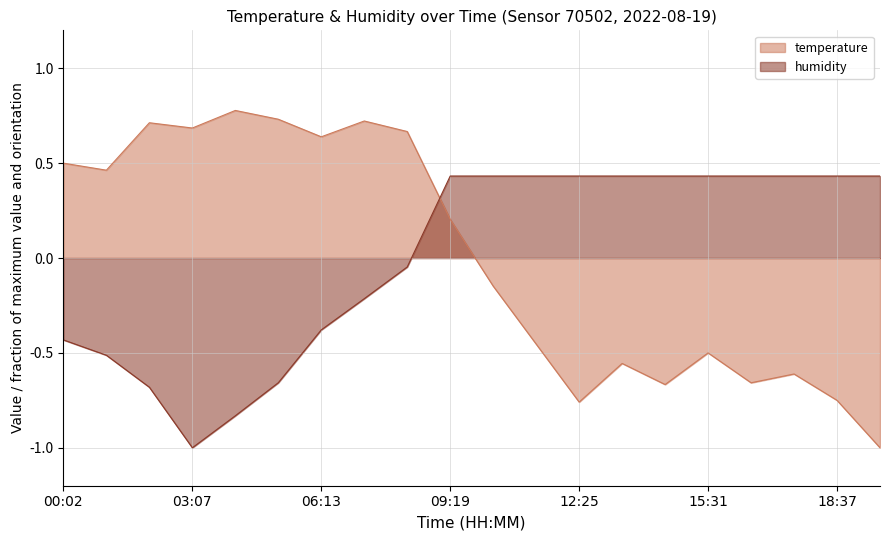

The temperature series shows 0.3 at 08:17. True or false?

False